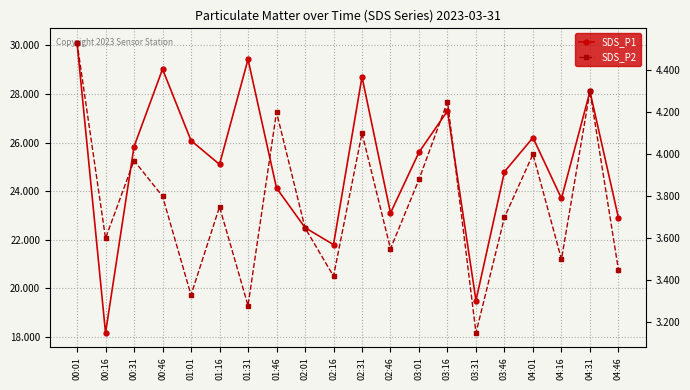

The SDS_P1 series shows 22.9 at 04:46. True or false?

True